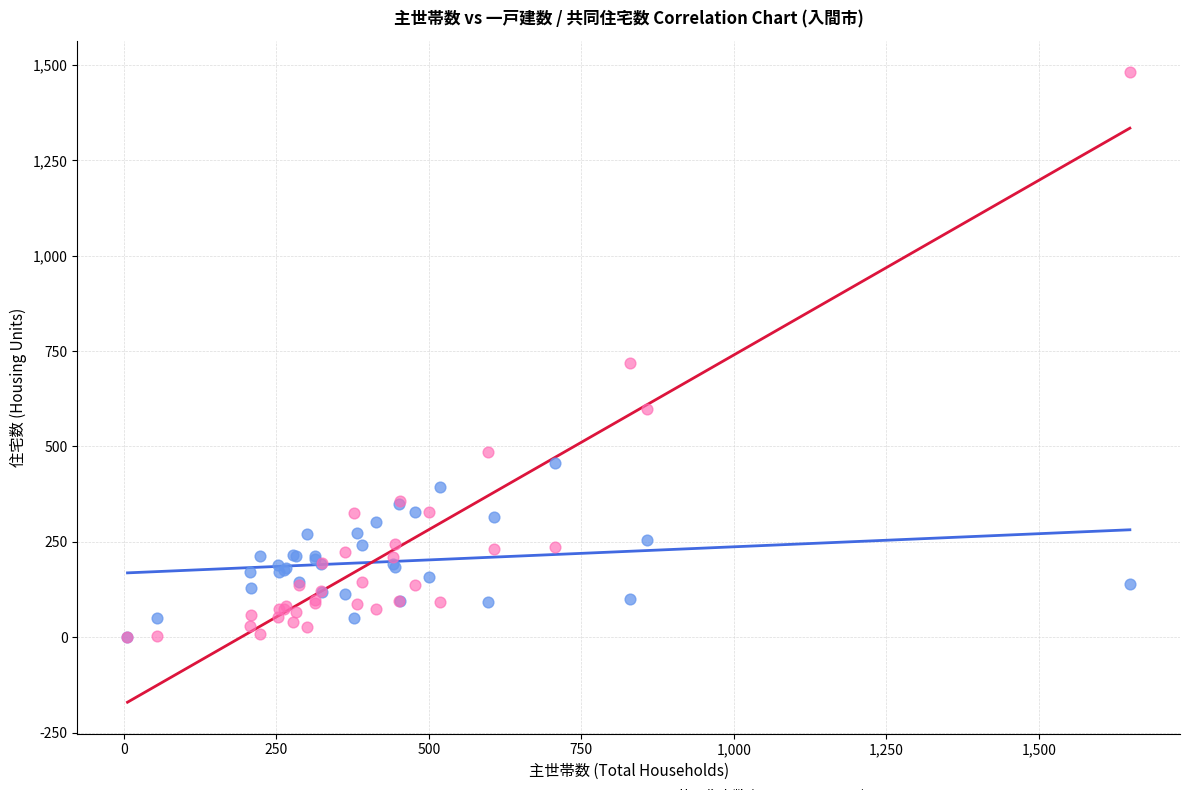

What are all the series names shown in the legend?

一戸建数 (Detached Houses), 共同住宅数 (Apartment Units)